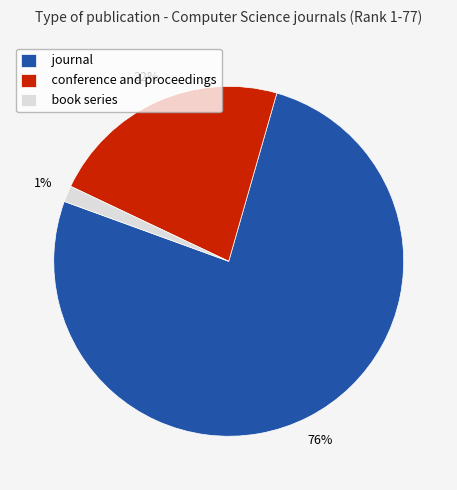

Does conference and proceedings represent more than half of the total?

No